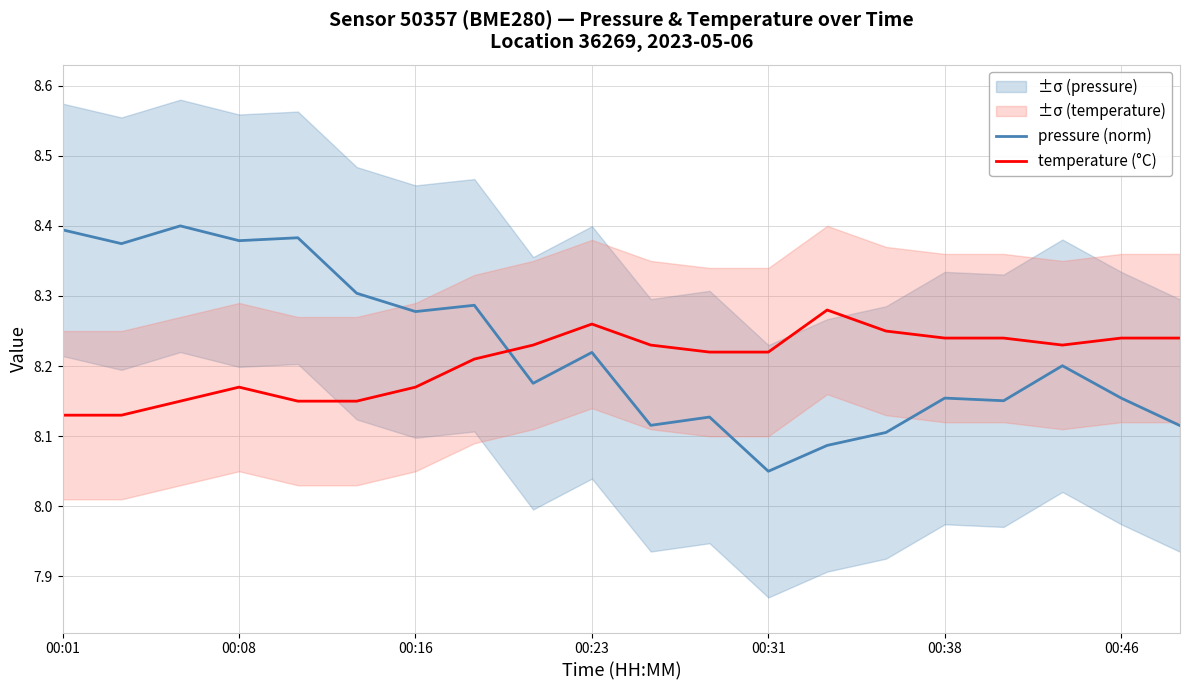

At which category does temperature (°C) reach its first local peak?

00:08